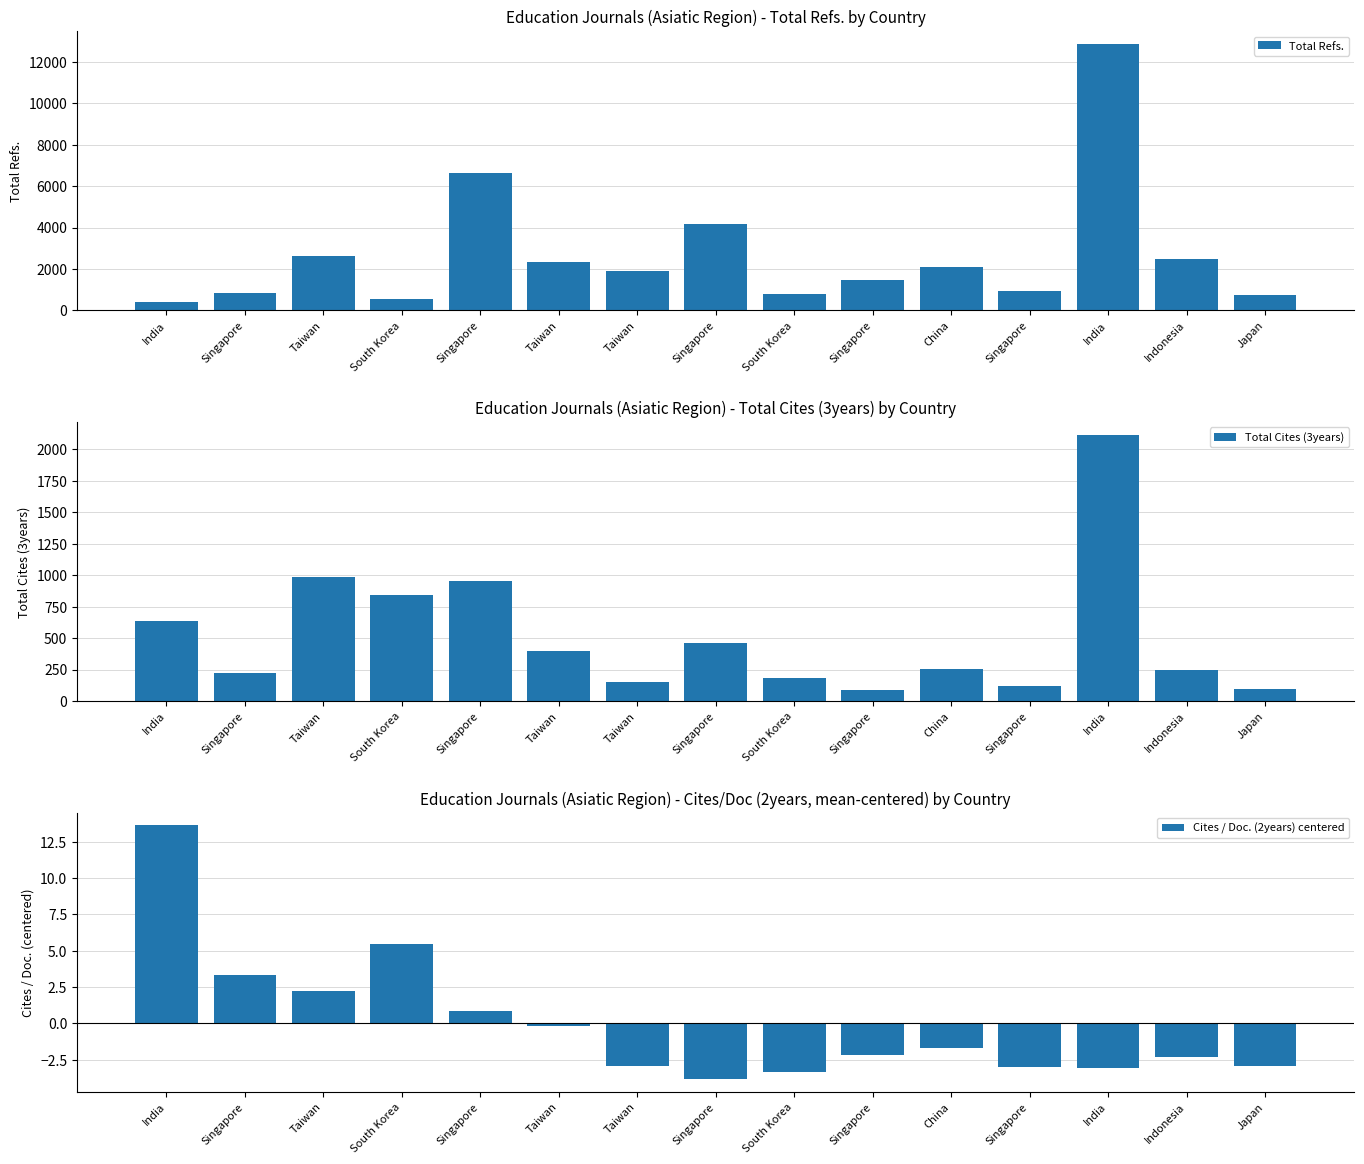

Count the number of data series in this chart.

3